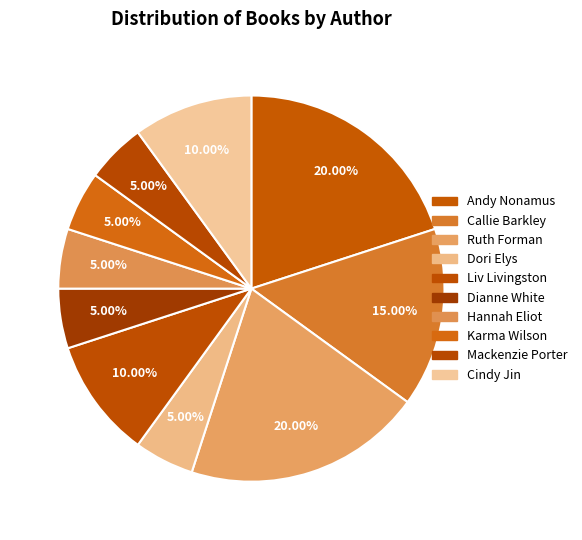

How many slices are in this pie chart?

10